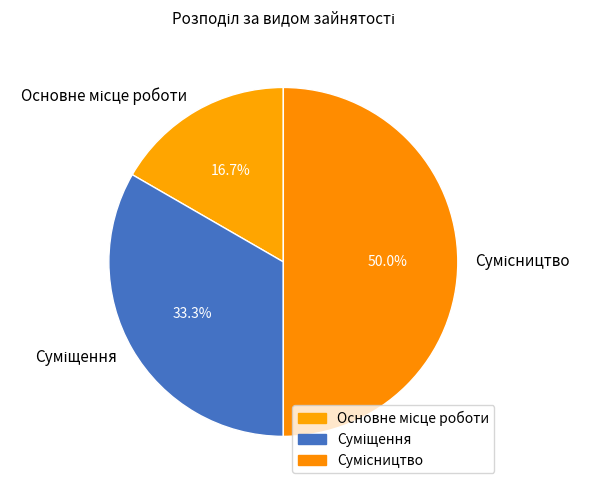

How many segments does this pie chart have?

3